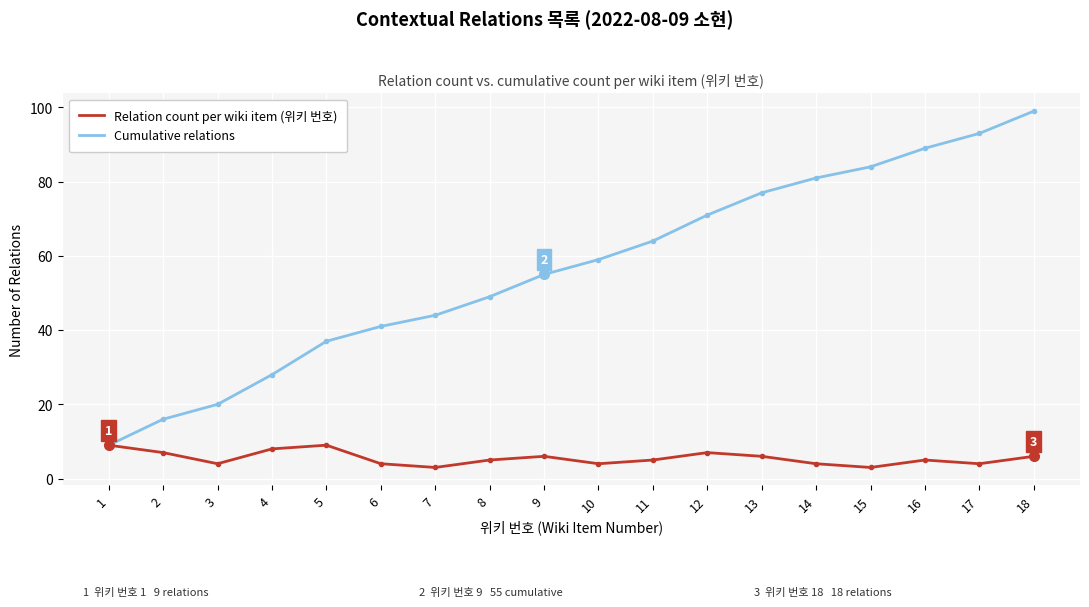

Which series has the largest range (max minus min)?

Cumulative relations